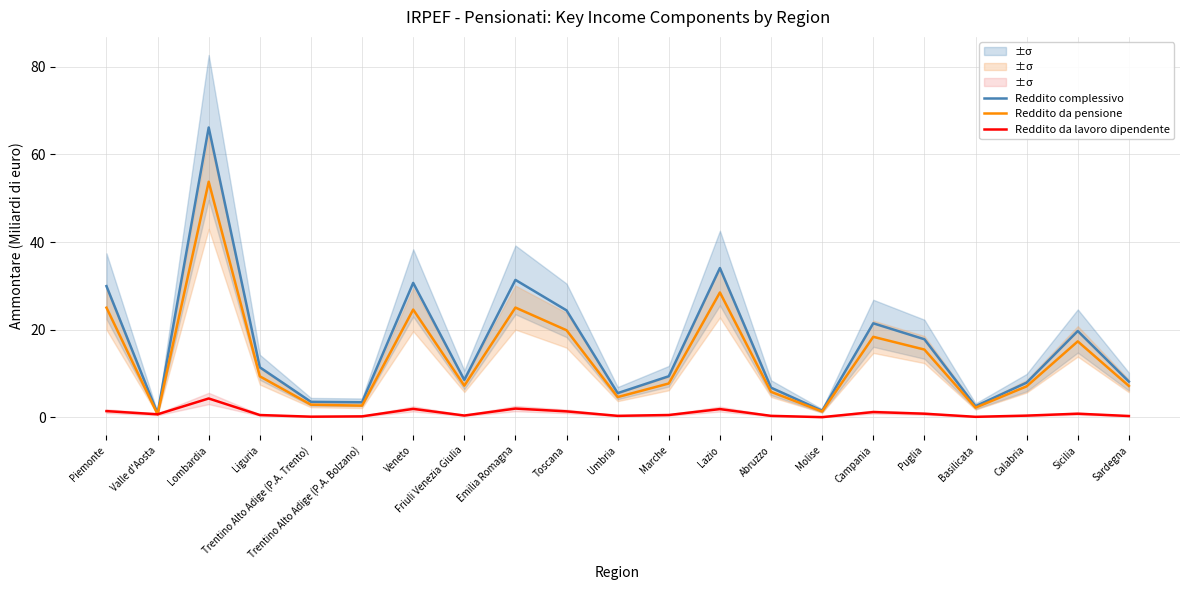

Where is the first local minimum for Reddito da pensione?

Valle d'Aosta